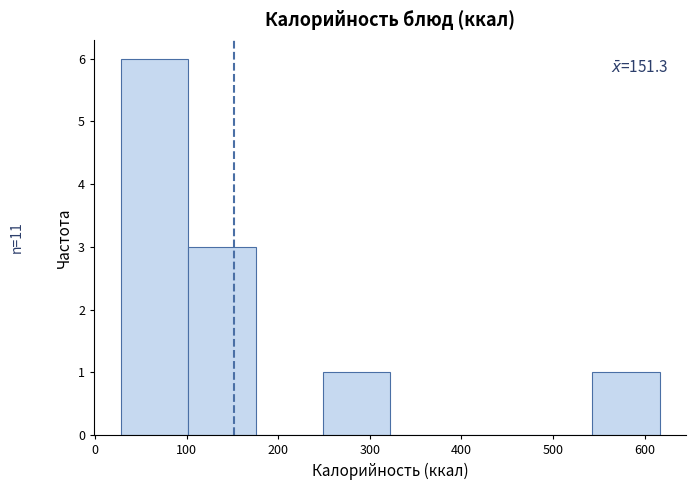

Over which range of the x-axis is the bar tallest?

30 to 100